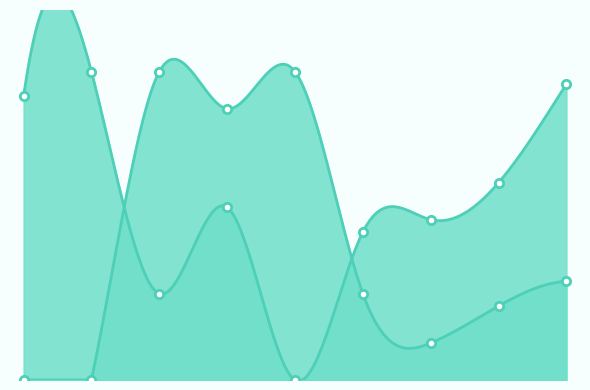

Which series ends up on top after the final intersection of Score 1 and Score 2?

Score 1